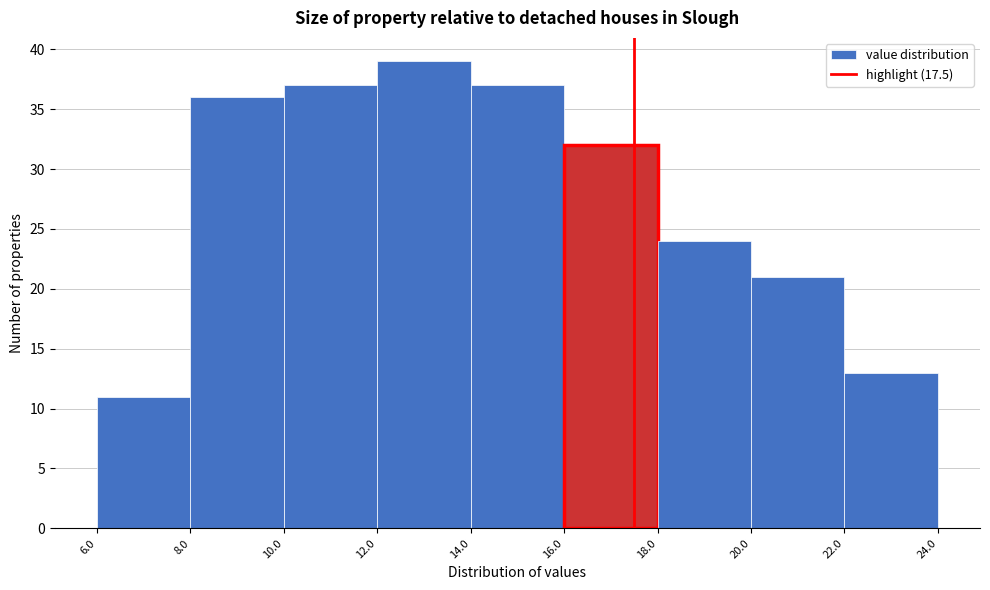

Reading left to right, list every bar in this chart as the range it spans on the x-axis followed by its height. The values are not printed on the chart, so give them approximately, as read against the axis.

6.0 to 8.0: 11
8.0 to 10.0: 36
10.0 to 12.0: 37
12.0 to 14.0: 39
14.0 to 16.0: 37
16.0 to 18.0: 32
18.0 to 20.0: 24
20.0 to 22.0: 21
22.0 to 24.0: 13